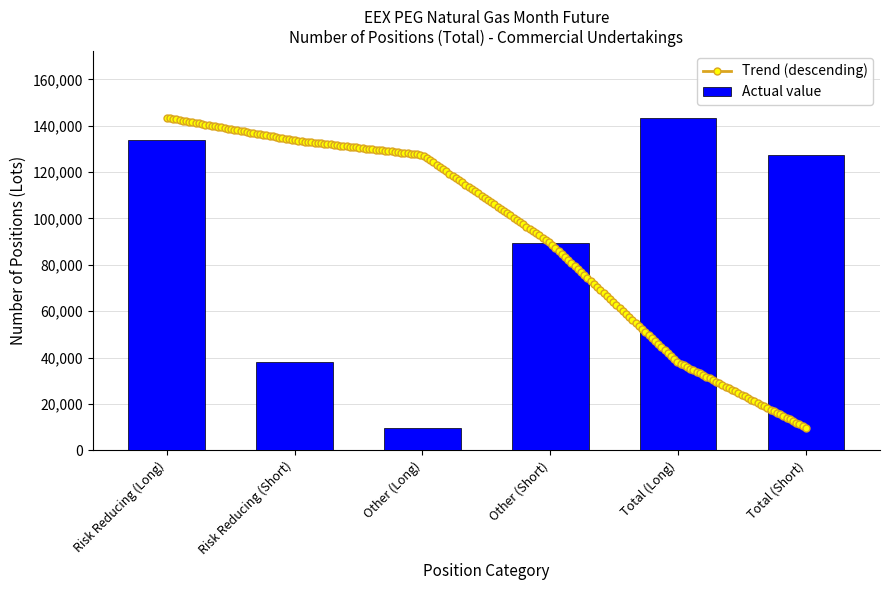

Where is Actual value nearest to the value 76620?

Other (Short)